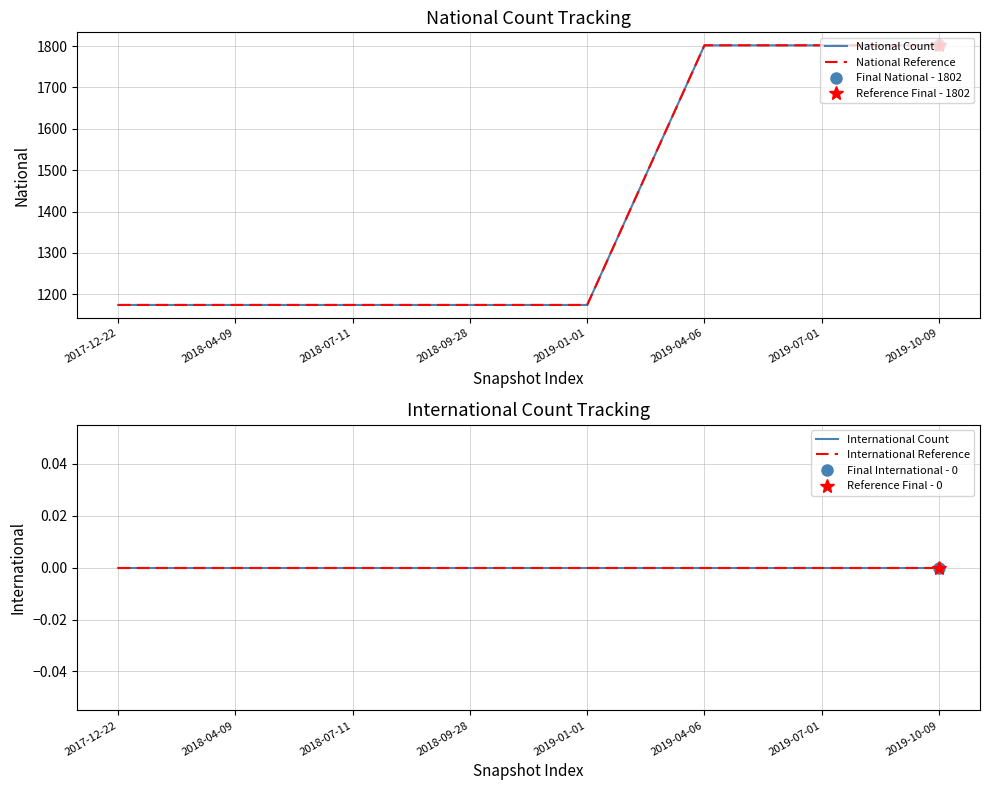

Rank the series at 2019-04-06 from lowest to highest value.

International Count, International Reference, National Count, National Reference